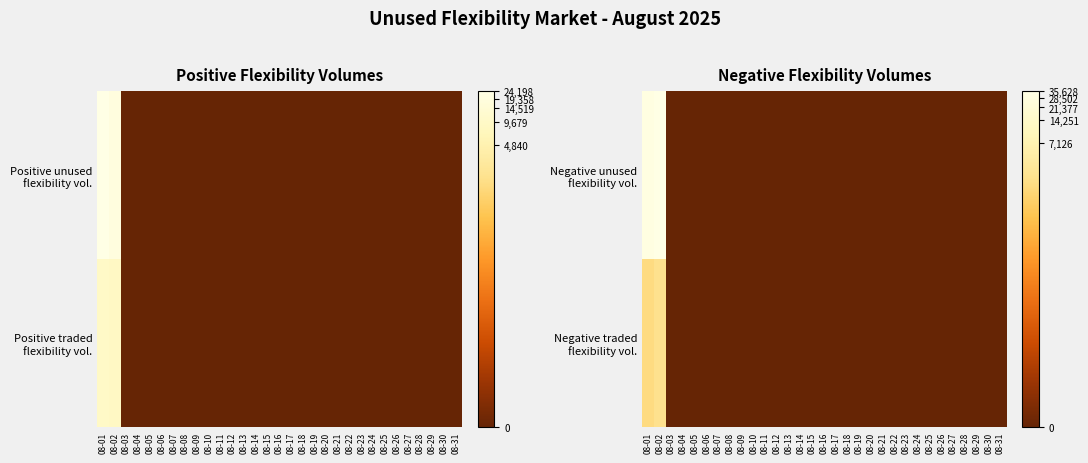

True or false: Negative traded flexibility vol. has a value of -4.2 at 08-15.

False